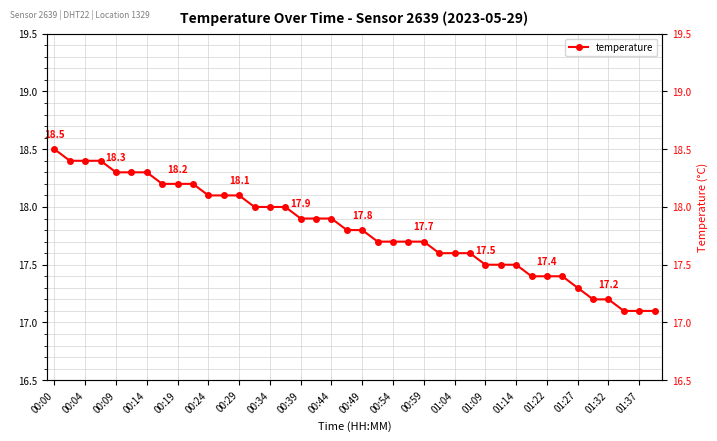

Reading left to right, transcribe all the data shown in this chart.

18.5	18.4	18.4	18.4	18.3	18.3	18.3	18.2	18.2	18.2	18.1	18.1	18.1	18.0	18.0	18.0	17.9	17.9	17.9	17.8	17.8	17.7	17.7	17.7	17.7	17.6	17.6	17.6	17.5	17.5	17.5	17.4	17.4	17.4	17.3	17.2	17.2	17.1	17.1	17.1